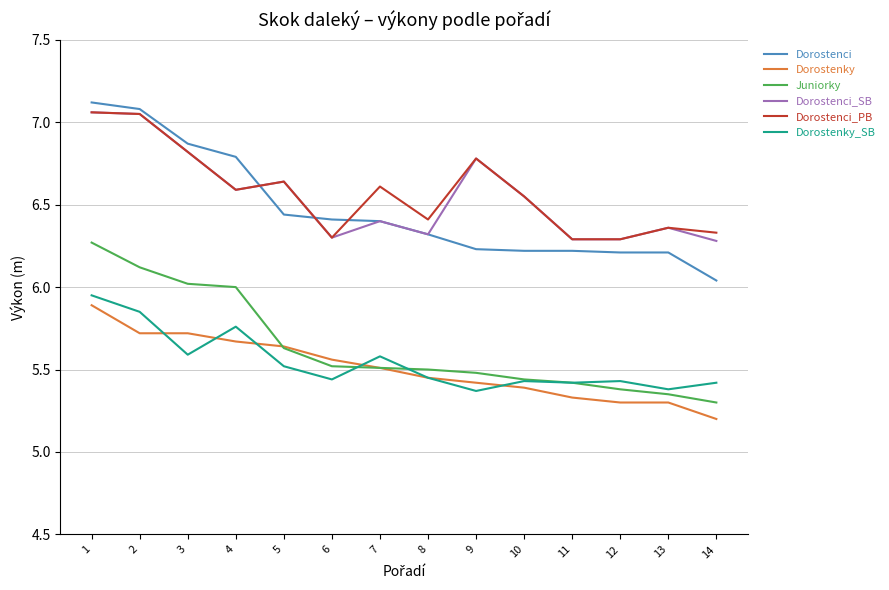

Which series has the widest spread of values?

Dorostenci